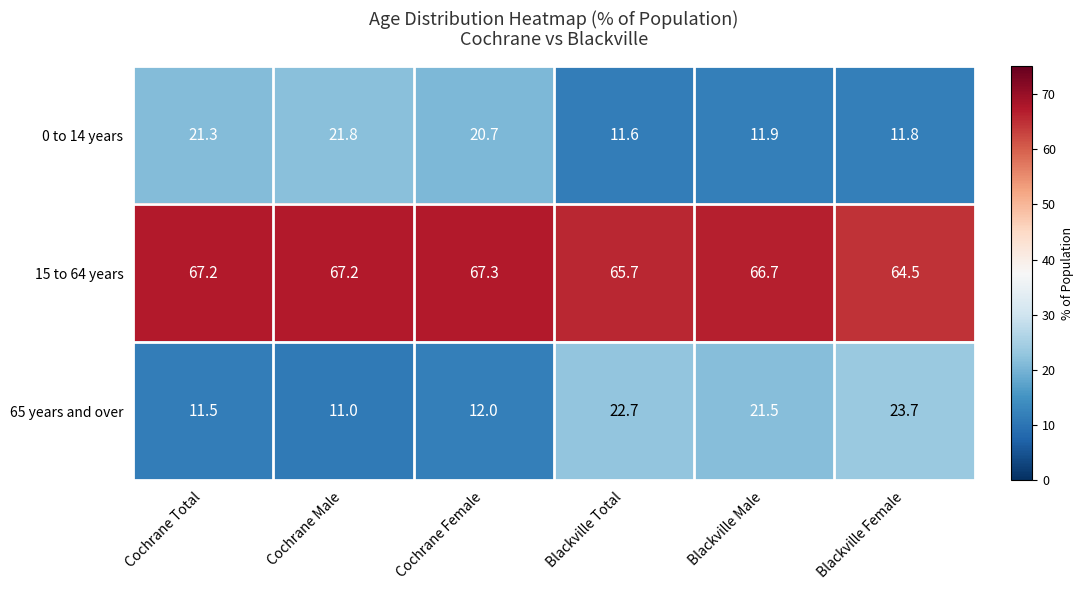

How many values in the 65 years and over series exceed 21?

3